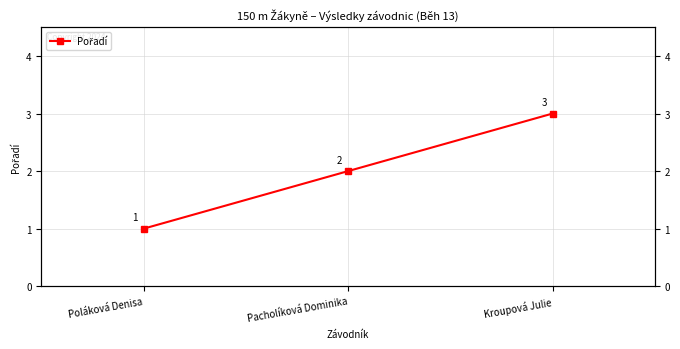

Reading left to right, list all the values displayed in this chart.

Poláková Denisa=1	Pacholíková Dominika=2	Kroupová Julie=3